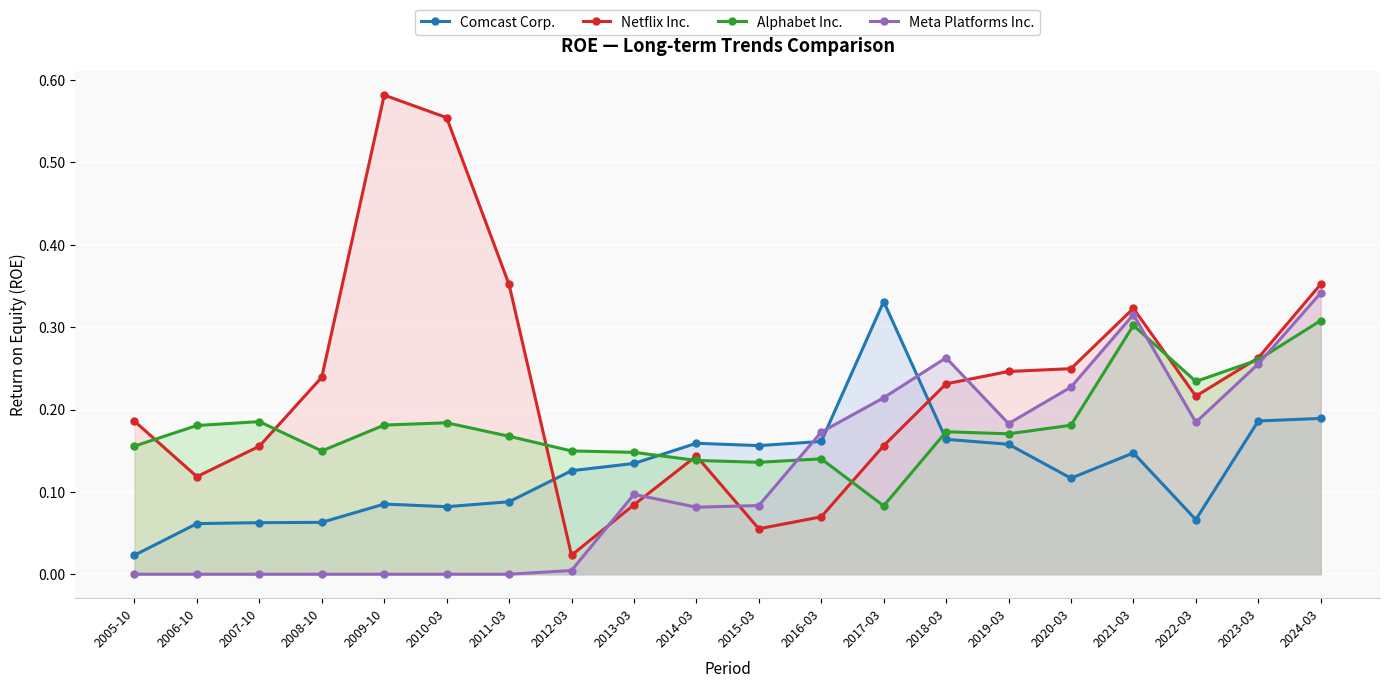

Is the value of Comcast Corp. at 2020-03 greater than the value of Alphabet Inc. at 2021-03?

No